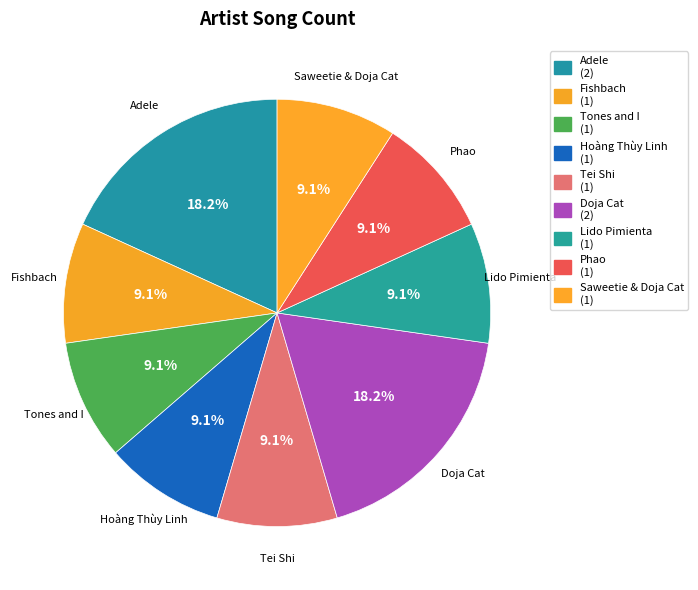

Which slice is the smallest?

Fishbach